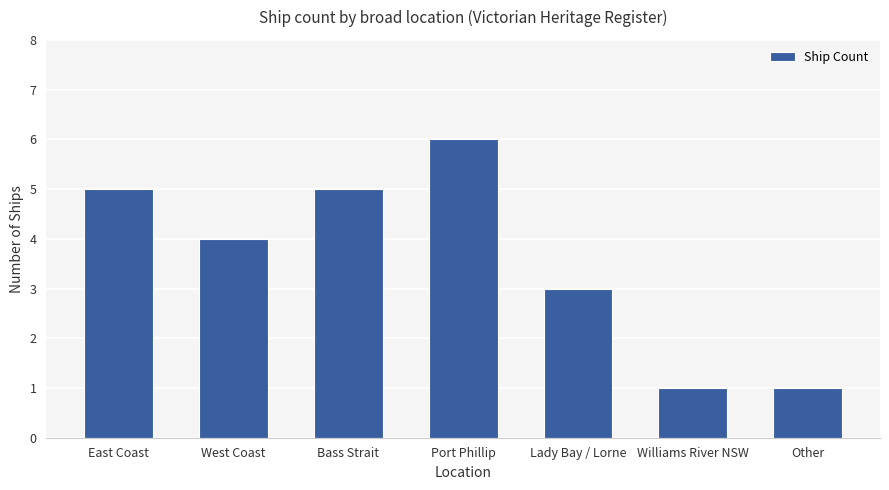

What is the sum of the values at Bass Strait and Other?

6